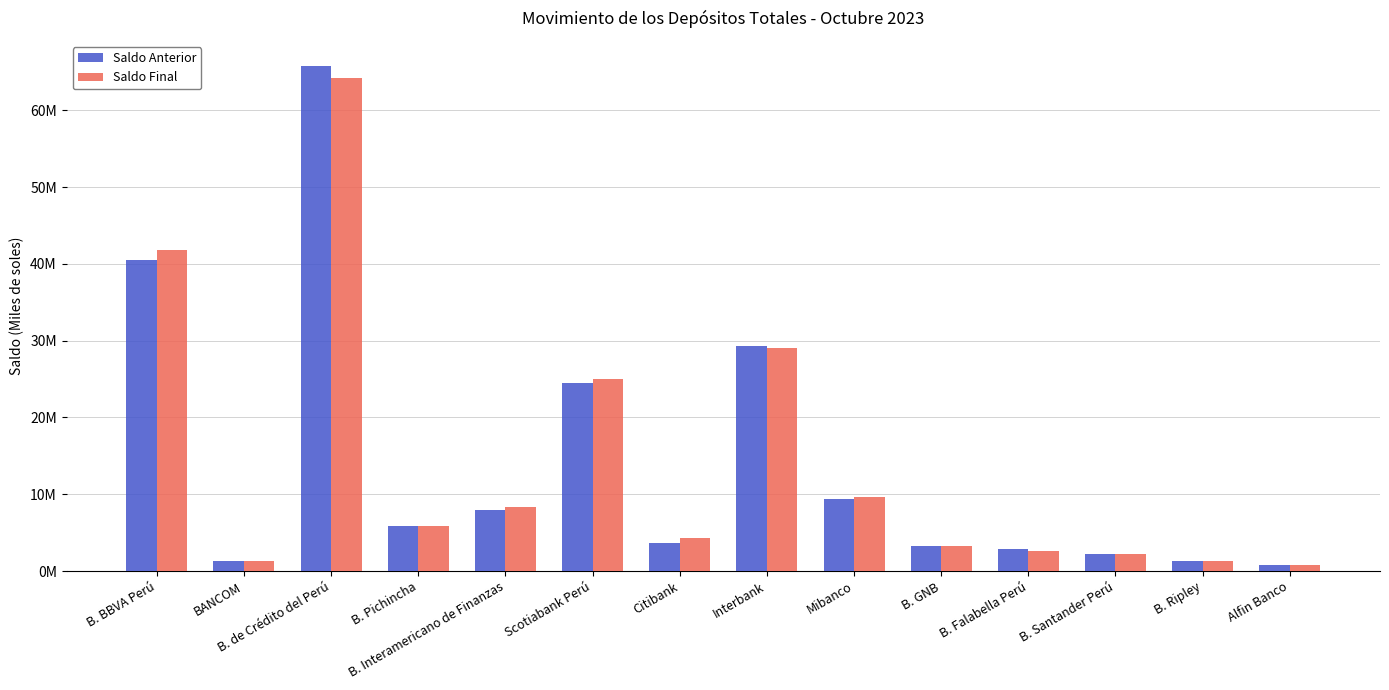

What are all the series names shown in the legend?

Saldo Anterior, Saldo Final